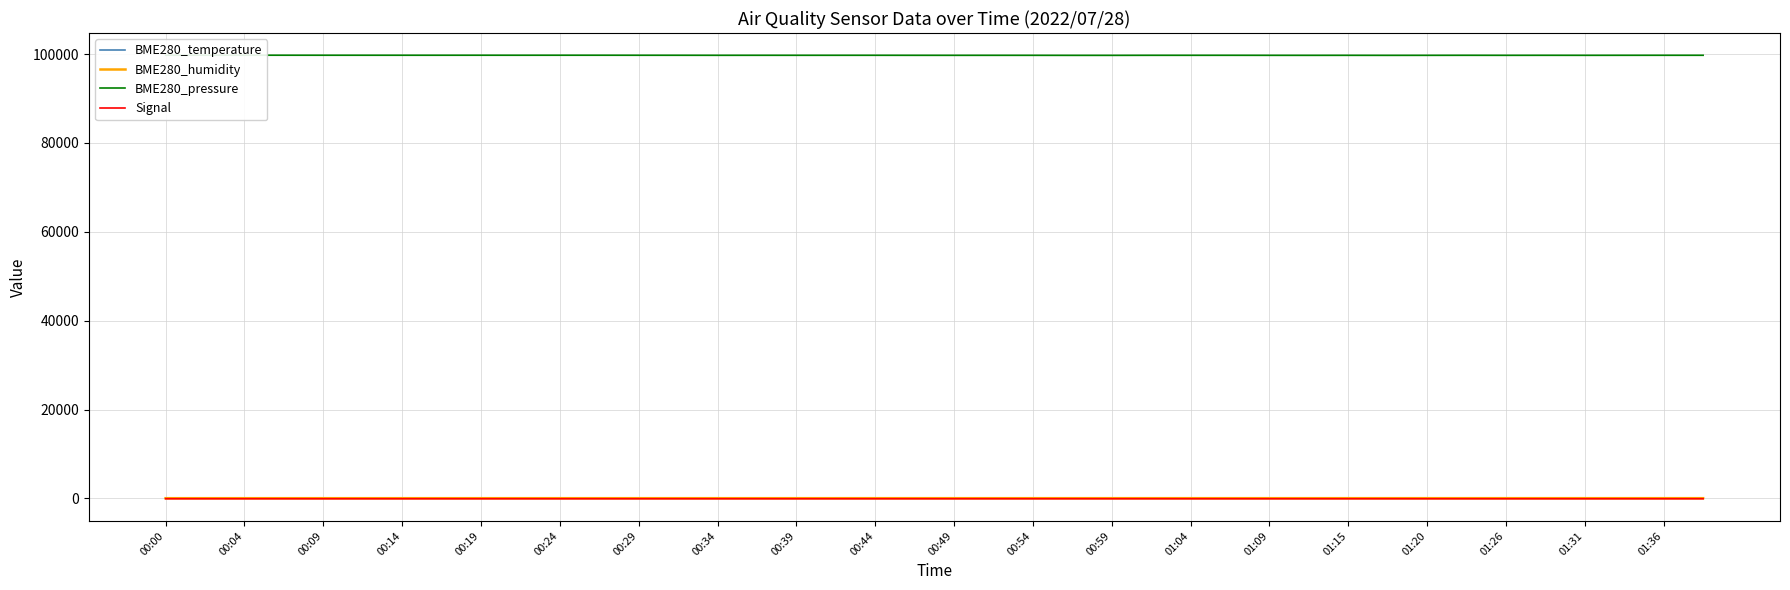

At which label does Signal reach its minimum?

00:09